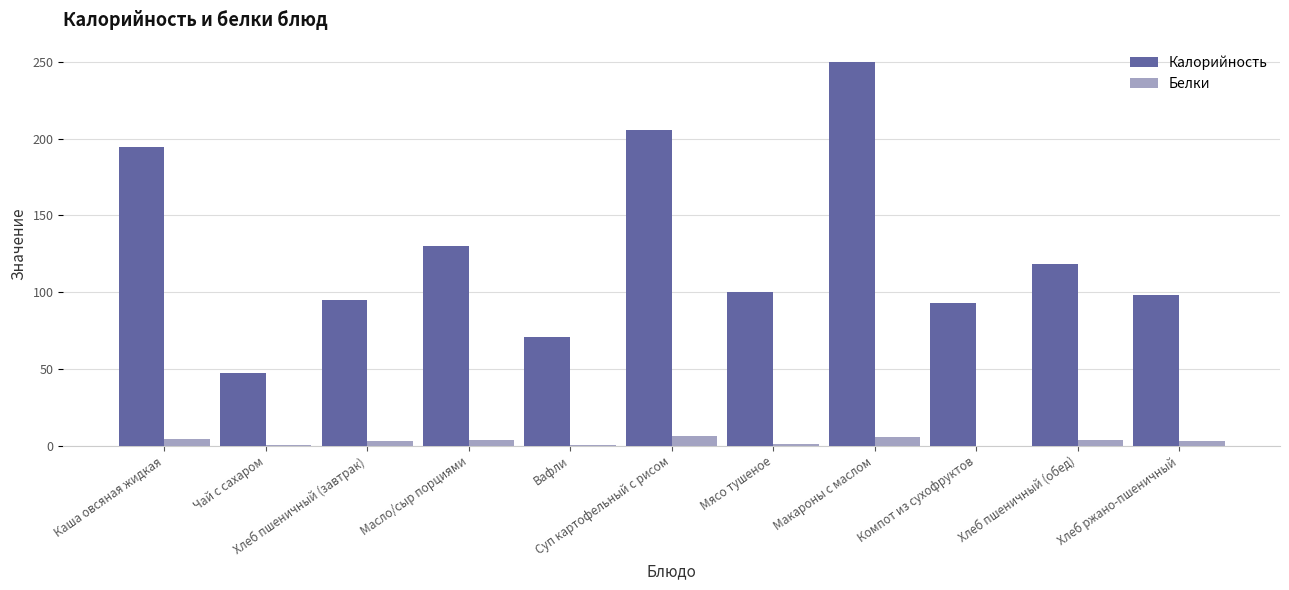

Is it true that Калорийность equals 70.8 at Вафли?

True